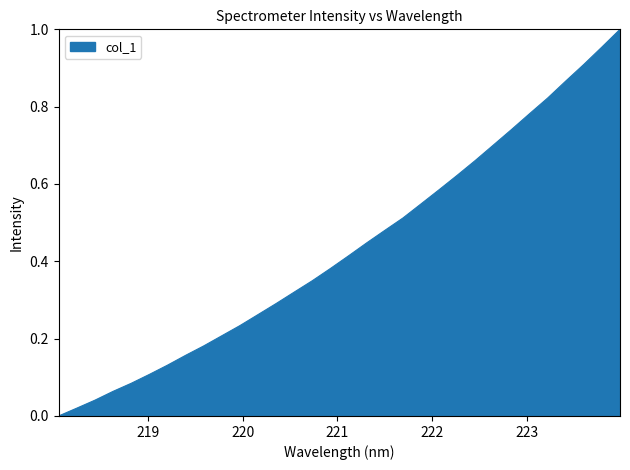

List the labels in order of value, largest first.

223.9802, 223.7895, 223.5987, 223.408, 223.2172, 223.0264, 222.8355, 222.6447, 222.4538, 222.263, 222.0721, 221.8812, 221.6902, 221.4993, 221.3083, 221.1174, 220.9264, 220.7354, 220.5444, 220.3533, 220.1623, 219.9712, 219.7801, 219.589, 219.3979, 219.2067, 219.0156, 218.8244, 218.6332, 218.442, 218.2508, 218.0596